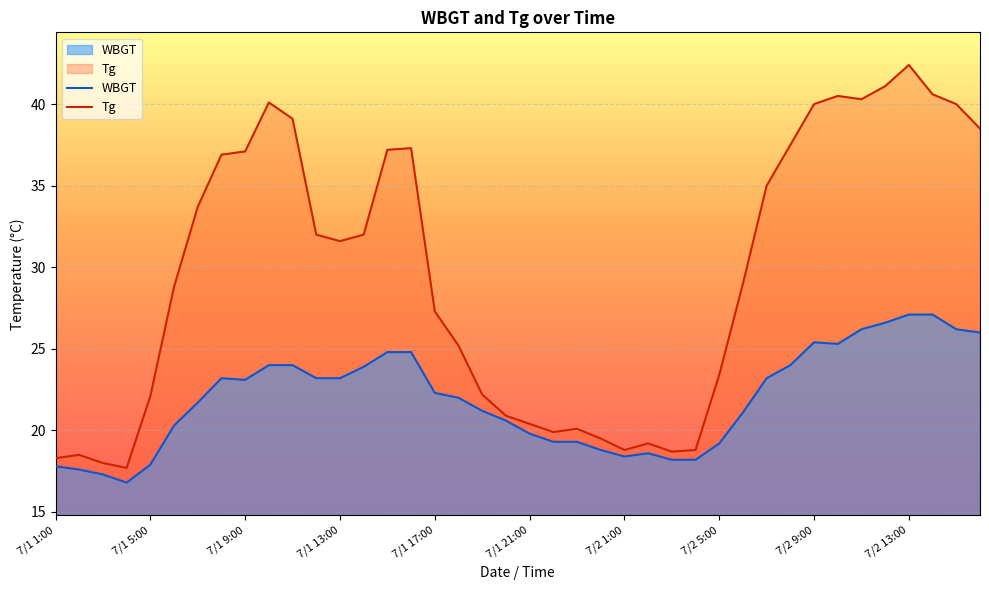

What is the difference between the maximum and minimum values in the WBGT series?

10.3